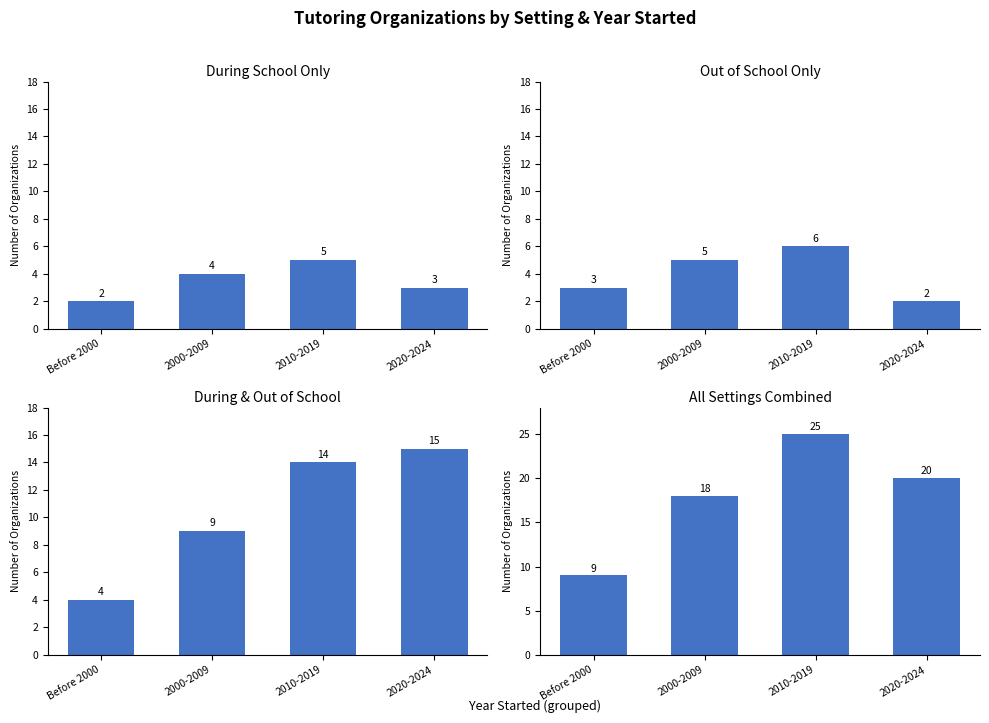

What is the average value of the Out of School Only series?

4